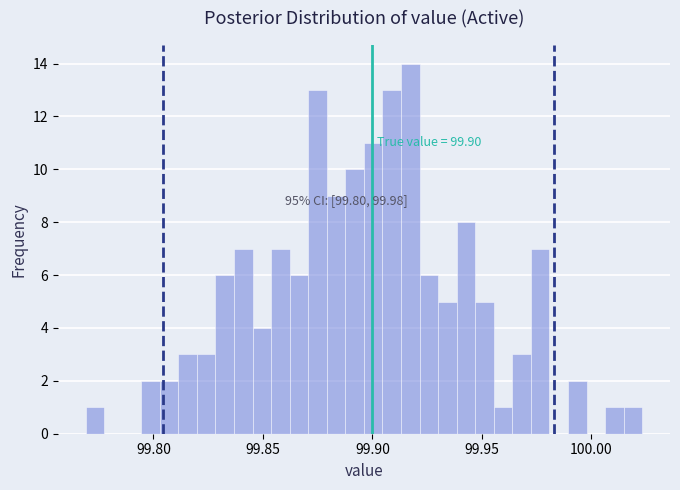

Around what value on the x-axis is the tallest bar? Give the approximate position of its centre, as read against the axis.

99.915